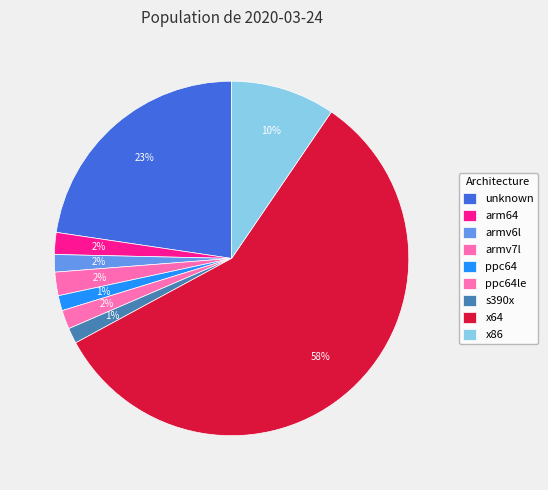

To the nearest percent, what is the difference between the largest and smallest slice percentages?

56%